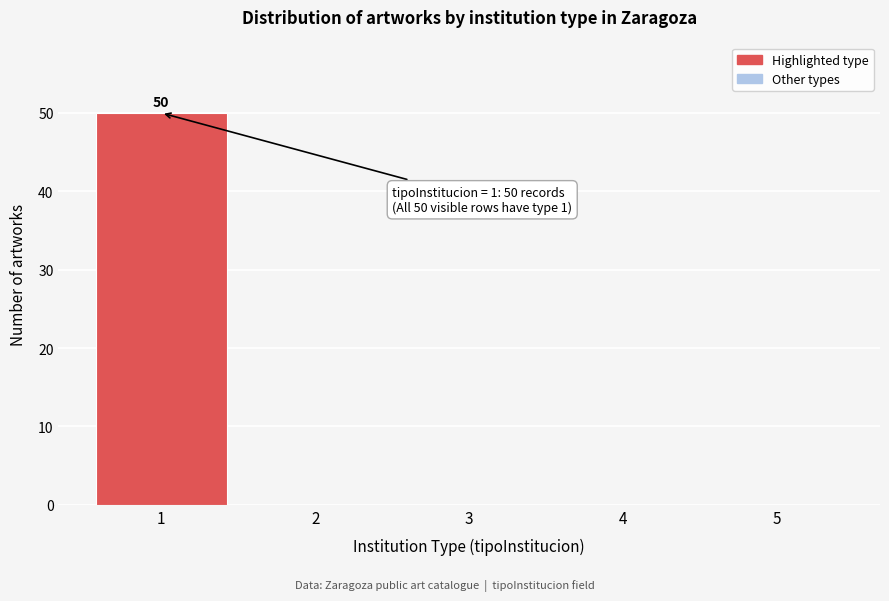

Reading left to right, what are all the values shown in this chart?

1=50	2=0	3=0	4=0	5=0